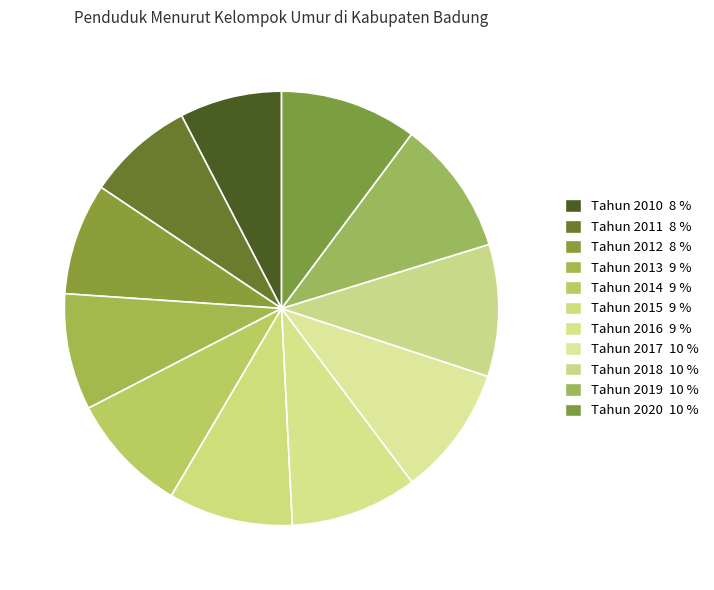

How many segments does this pie chart have?

11